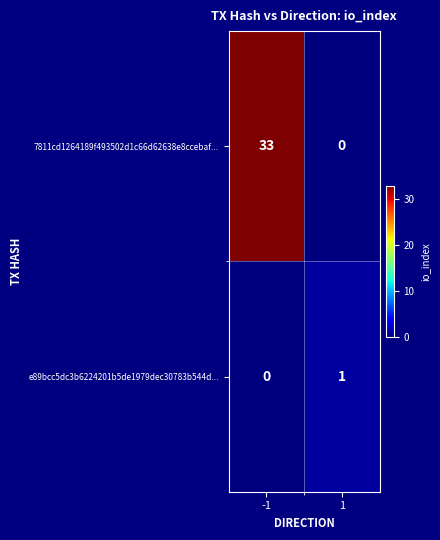

The value of e89bcc5dc3b6224201b5de1979dec30783b544d... at 1 is 0. True or false?

False